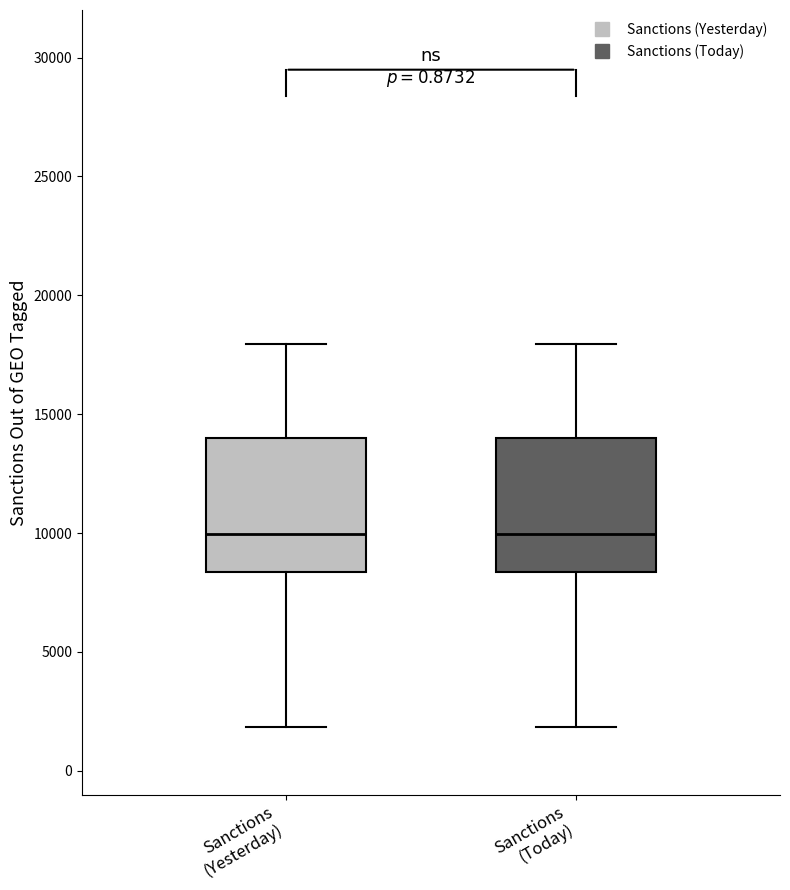

Reading left to right, transcribe this box plot: for each box, give where its median line is, the range the box spans, and where its two whiskers end, as read against the y-axis. The values are not printed on the chart, so give them approximately, as read against the axis.

Sanctions (Yesterday): median 10000, box 8500 to 14000, whiskers 2000 to 18000
Sanctions (Today): median 10000, box 8500 to 14000, whiskers 2000 to 18000